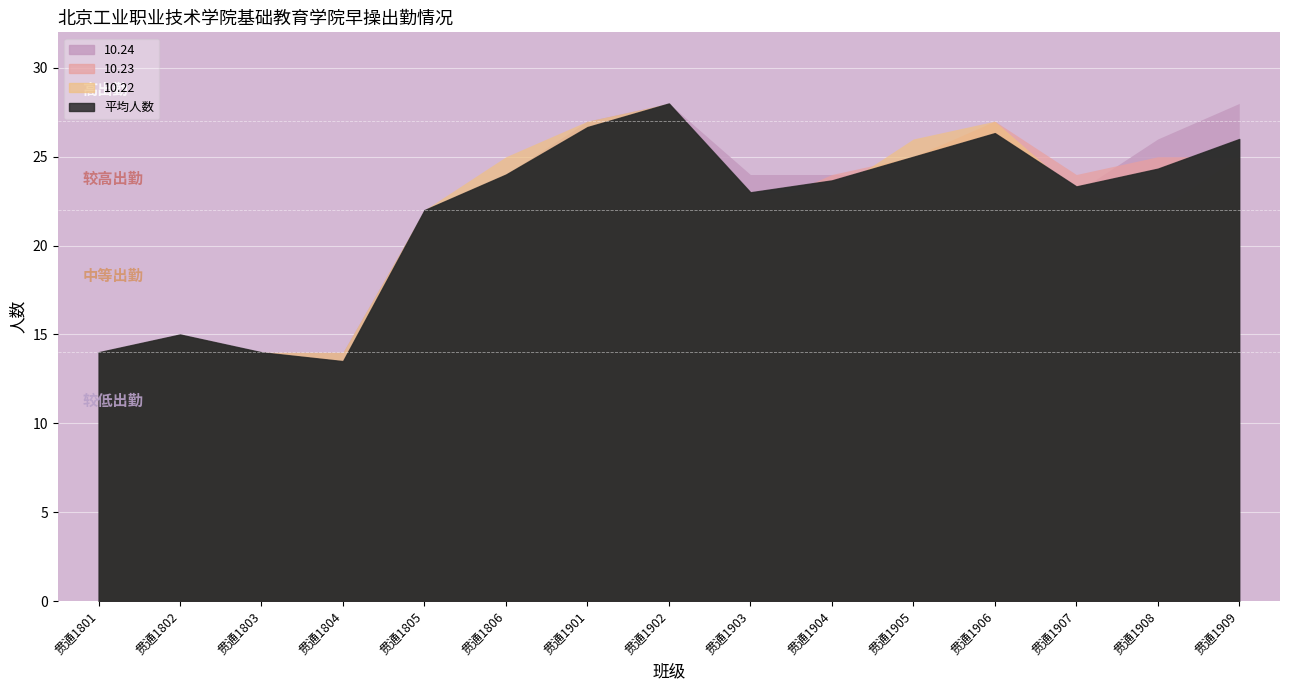

Reading left to right, list all the values displayed in this chart.

10.24: 贯通1801=14.0	贯通1802=15.0	贯通1803=14.0	贯通1804=14.0	贯通1805=22.0	贯通1806=24.0	贯通1901=27.0	贯通1902=28.0	贯通1903=24.0	贯通1904=24.0	贯通1905=24.0	贯通1906=25.0	贯通1907=23.0	贯通1908=26.0	贯通1909=28.0
10.23: 贯通1801=14.0	贯通1802=15.0	贯通1803=14.0	贯通1804=13.0	贯通1805=22.0	贯通1806=24.0	贯通1901=26.0	贯通1902=28.0	贯通1903=22.0	贯通1904=24.0	贯通1905=25.0	贯通1906=27.0	贯通1907=24.0	贯通1908=25.0	贯通1909=25.0
10.22: 贯通1801=14.0	贯通1802=15.0	贯通1803=14.0	贯通1804=14.0	贯通1805=22.0	贯通1806=25.0	贯通1901=27.0	贯通1902=28.0	贯通1903=23.0	贯通1904=23.0	贯通1905=26.0	贯通1906=27.0	贯通1907=23.0	贯通1908=22.0	贯通1909=25.0
平均人数: 贯通1801=14.0	贯通1802=15.0	贯通1803=14.0	贯通1804=13.5	贯通1805=22.0	贯通1806=24.0	贯通1901=26.7	贯通1902=28.0	贯通1903=23.0	贯通1904=23.7	贯通1905=25.0	贯通1906=26.3	贯通1907=23.3	贯通1908=24.3	贯通1909=26.0